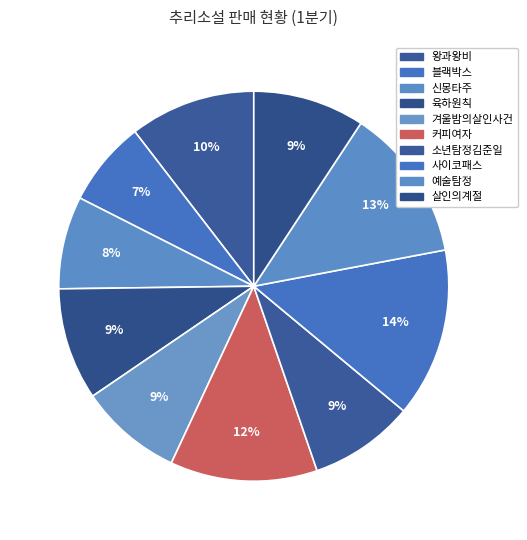

Is there any slice that represents more than half of the pie?

No